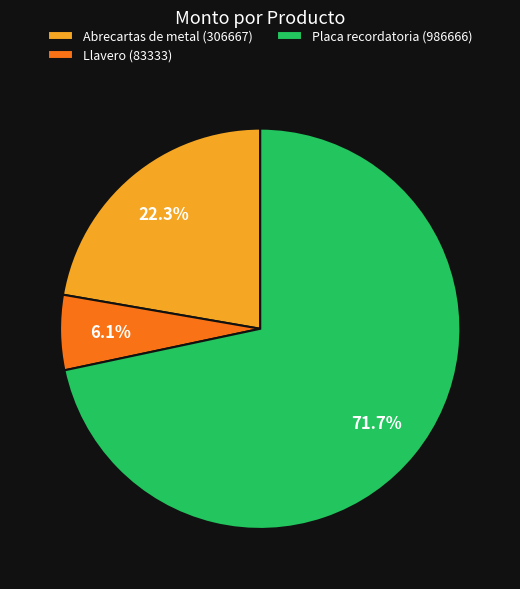

Which has a higher value, Llavero (83333) or Abrecartas de metal (306667)?

Abrecartas de metal (306667)